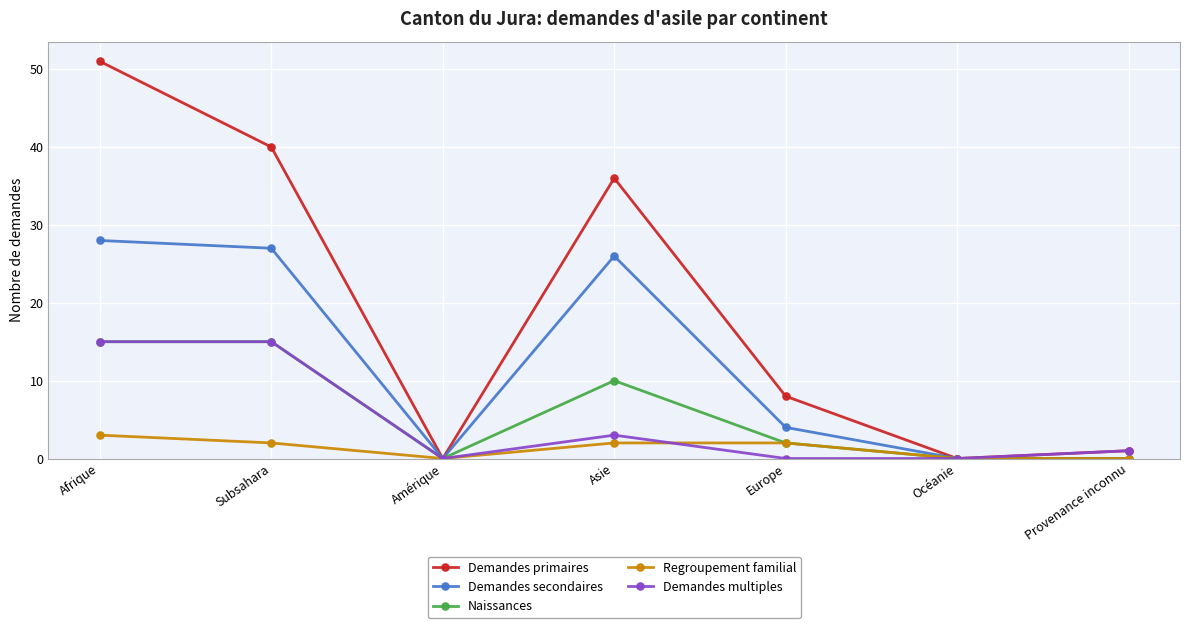

At how many categories does at least one series exceed 44?

1